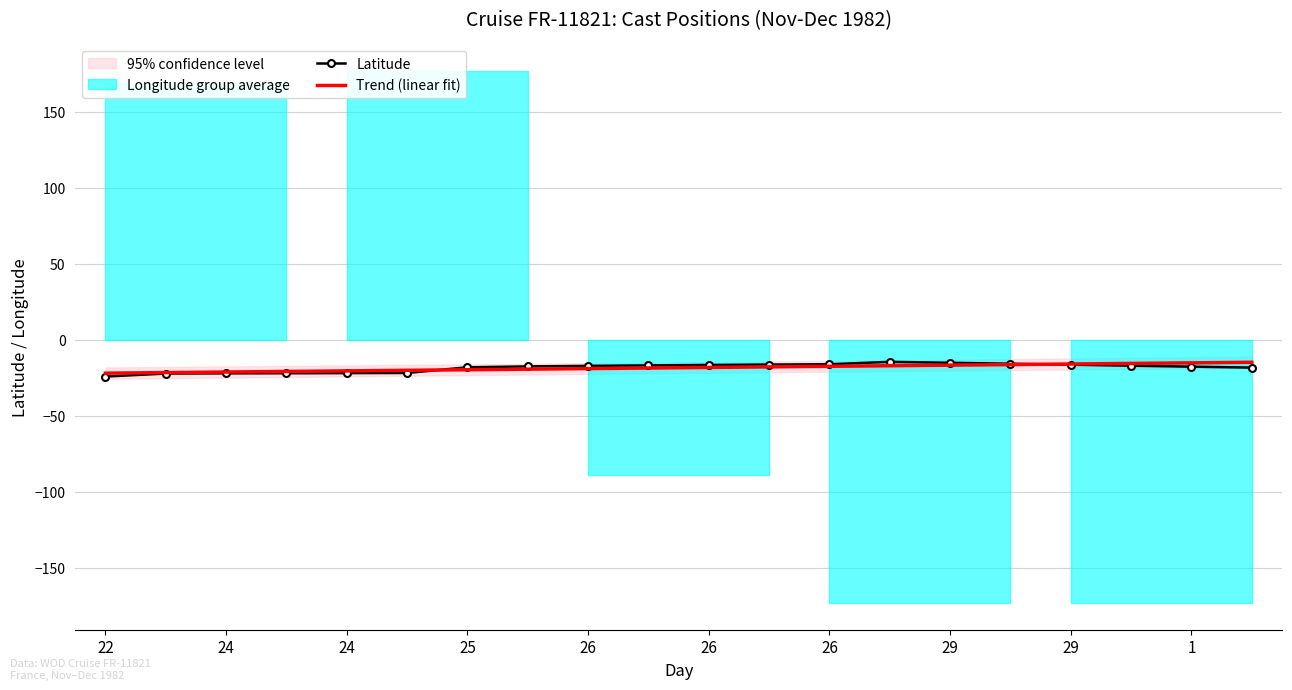

What is the sum of the Latitude values at 12 and 25?

-38.2